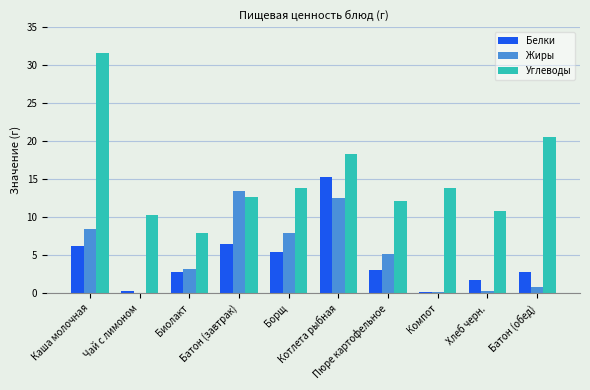

What is the highest value of the Углеводы series?

31.6